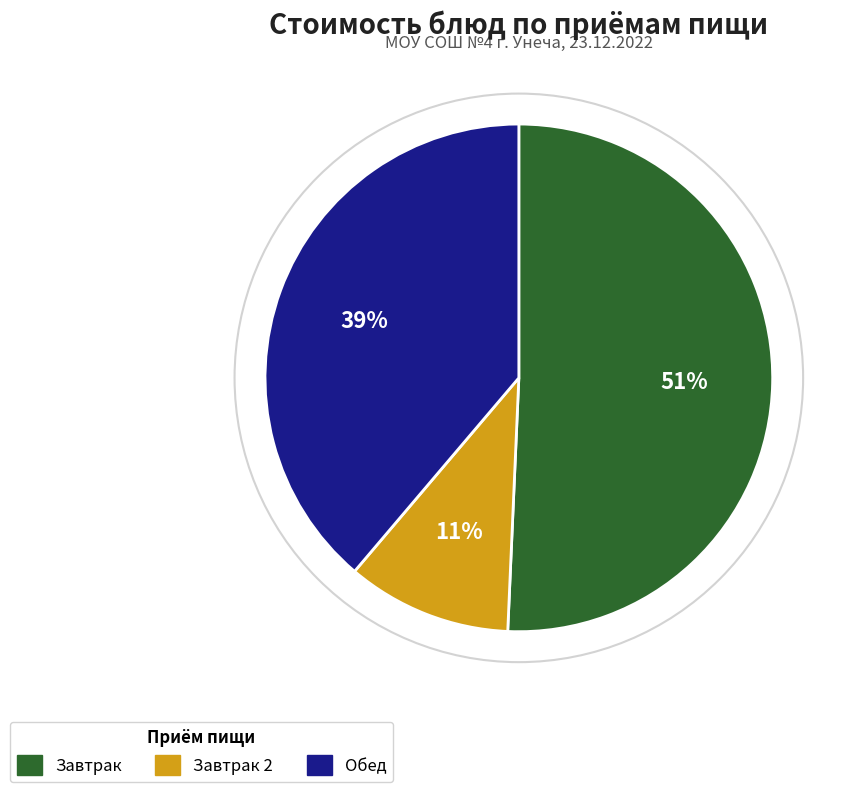

To the nearest percent, what is the difference between the Завтрак 2 and Завтрак slice percentages?

40%